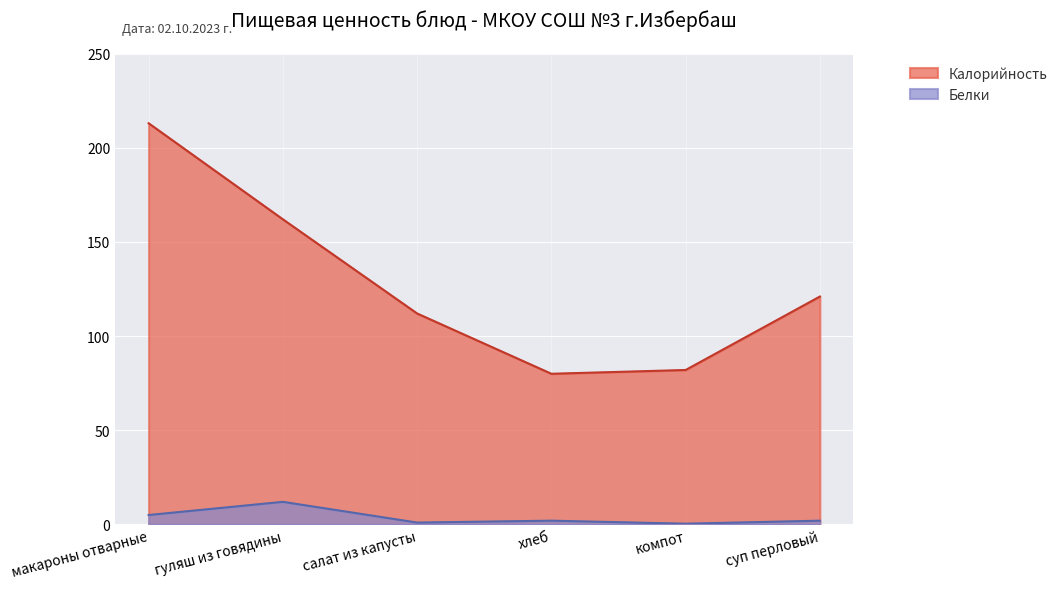

Reading left to right, what are all the values shown in this chart?

Калорийность: макароны отварные=213.0	гуляш из говядины=162.0	салат из капусты=112.0	хлеб=80.0	компот=82.0	суп перловый=121.0
Белки: макароны отварные=5.0	гуляш из говядины=12.0	салат из капусты=1.0	хлеб=2.0	компот=0.4	суп перловый=2.0